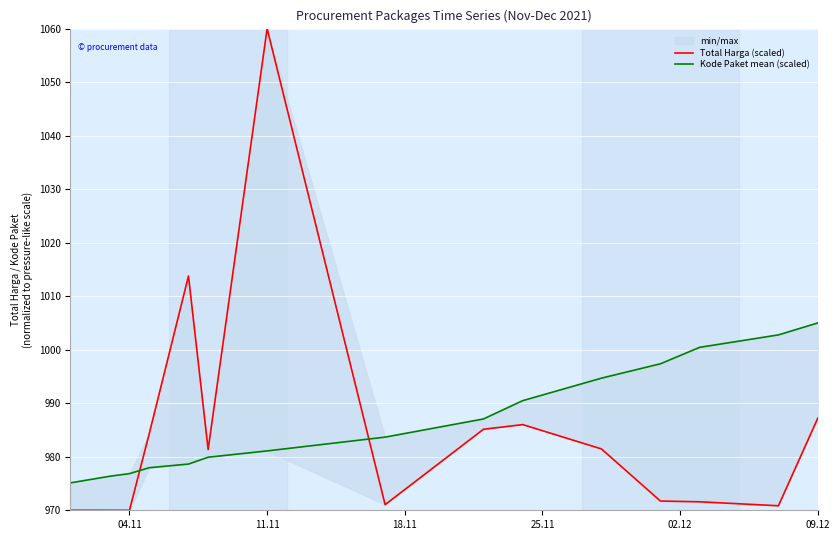

What is the average value of the Kode Paket mean (scaled) series?

987.2